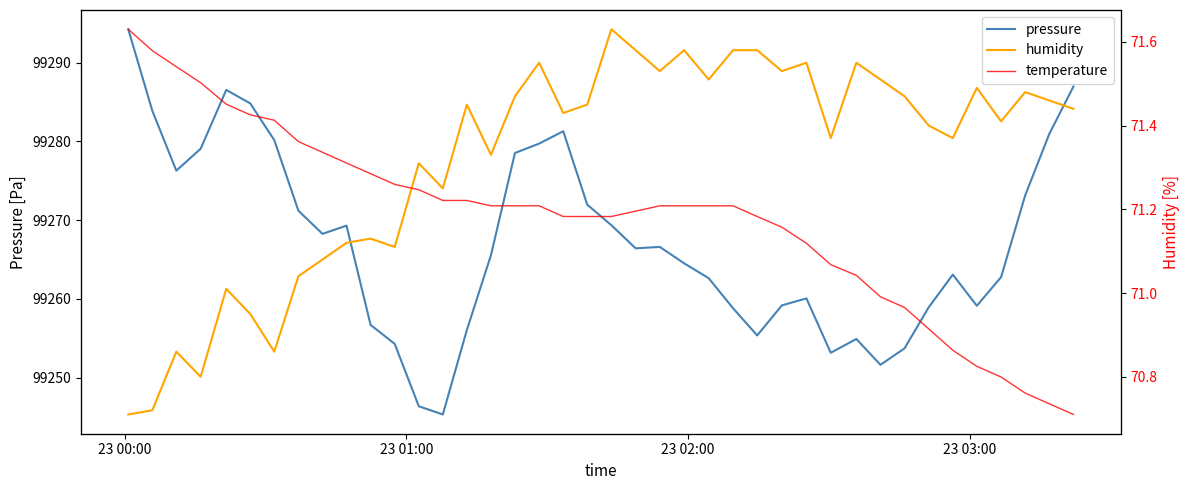

What is the minimum value shown in the chart?

-1.8